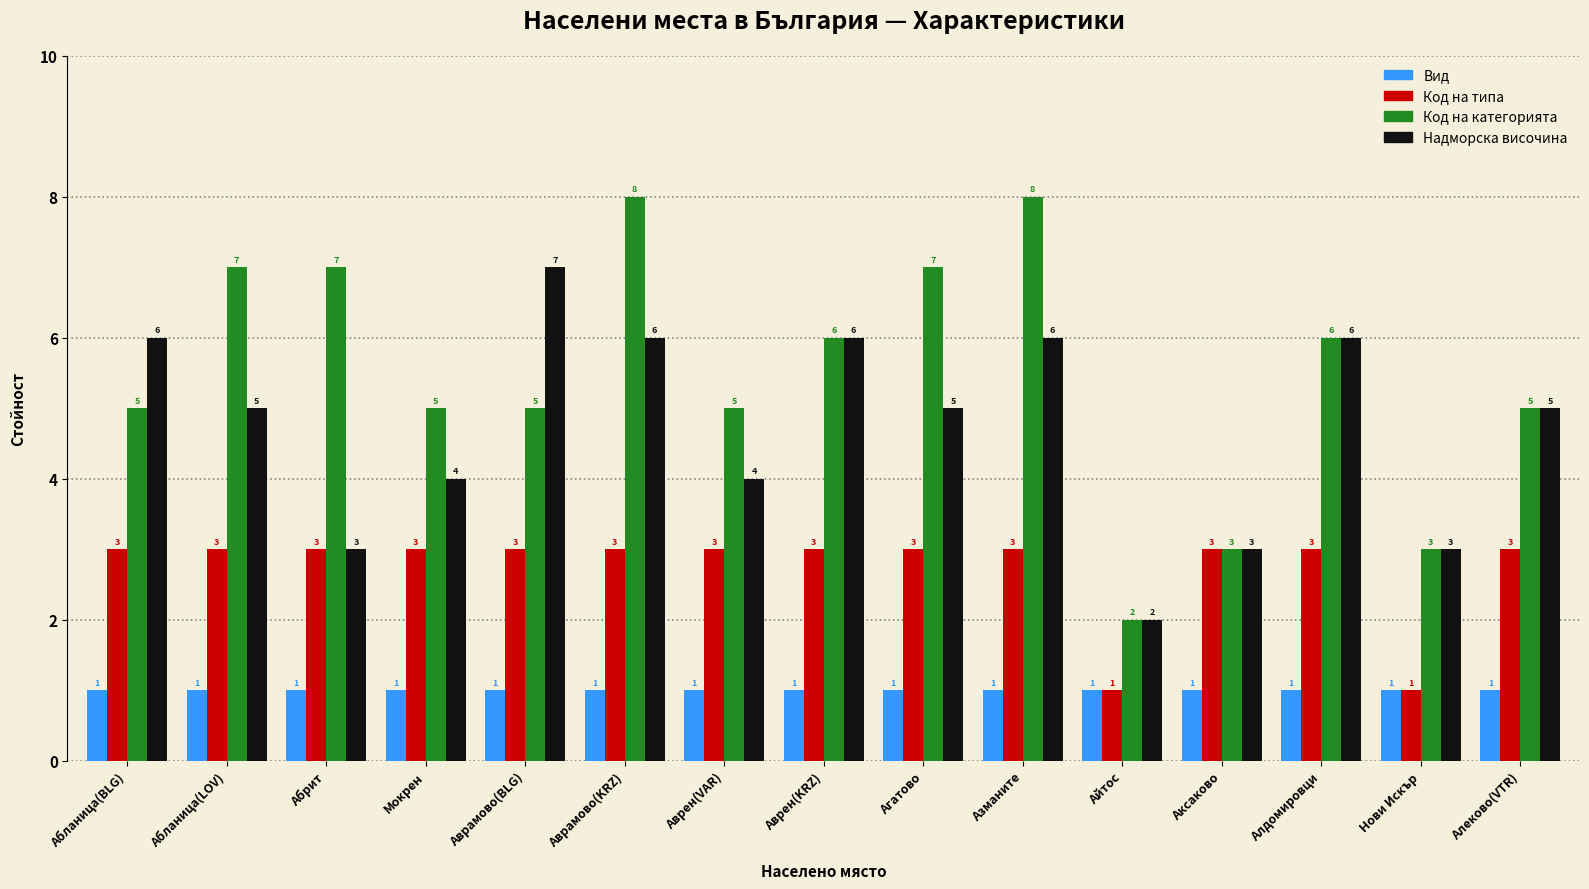

The value of Код на типа at Абланица(LOV) is 1. True or false?

False